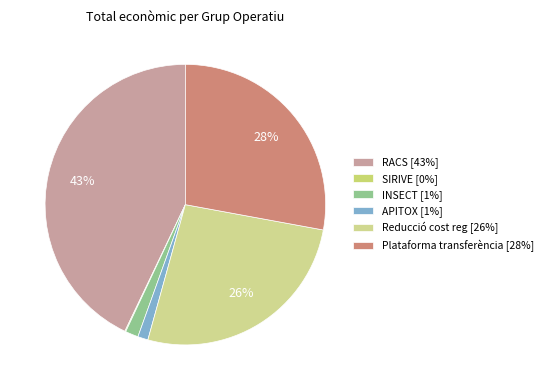

Which category has the biggest portion of the pie?

RACS